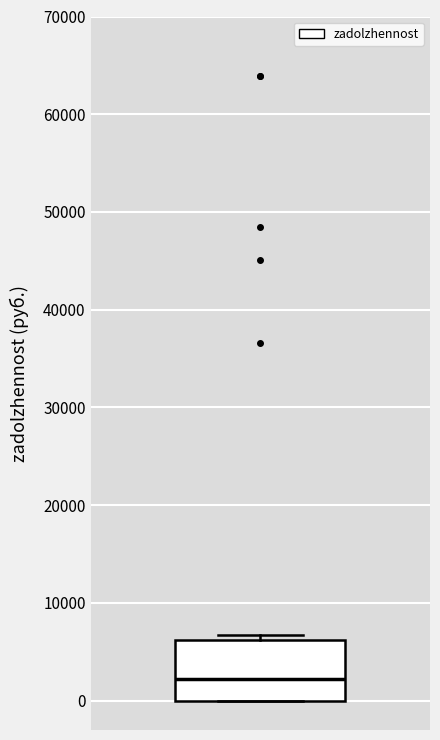

Read this box plot against the y-axis: the position of the median line, the range covered by the box, and the ends of both whiskers. The values are not printed on the chart, so give them approximately, as read against the axis.

median 2000, box 0 to 6000, whiskers 0 to 7000